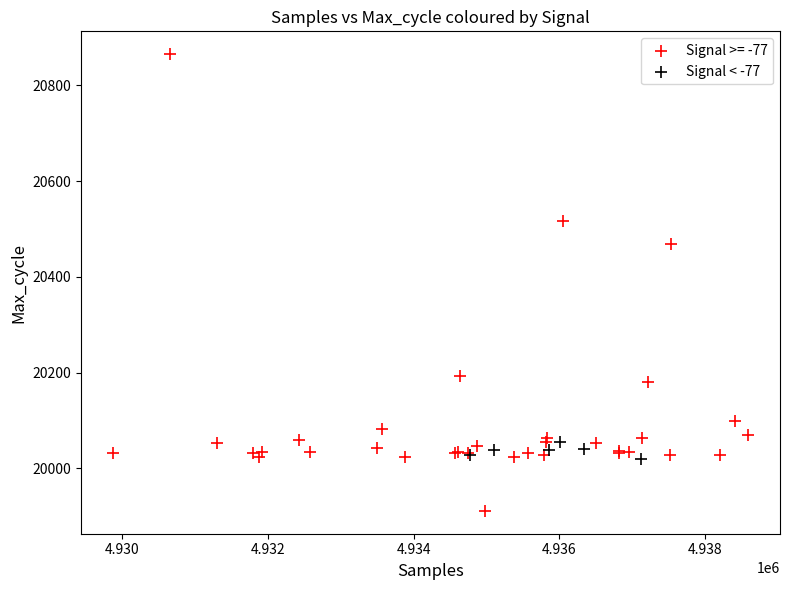

Which series has the widest spread of Y values?

Signal >= -77